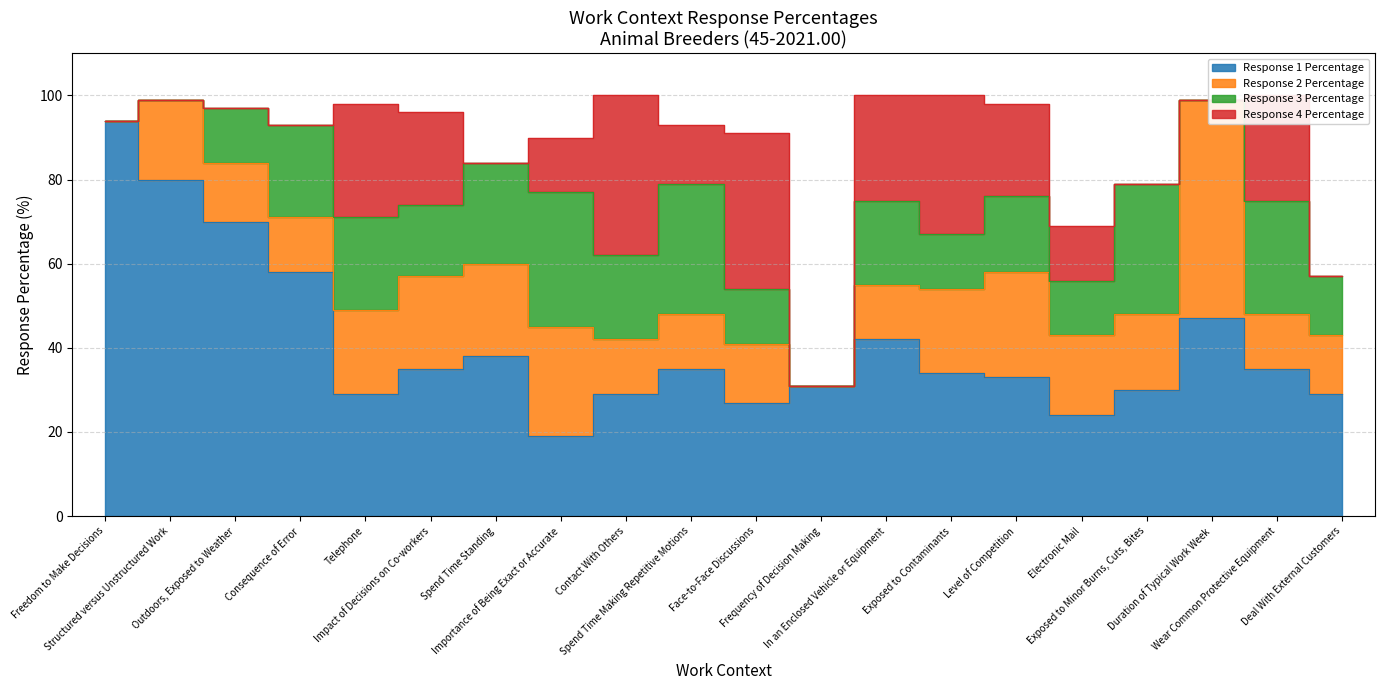

The value of Response 4 Percentage at Consequence of Error is -12. True or false?

False